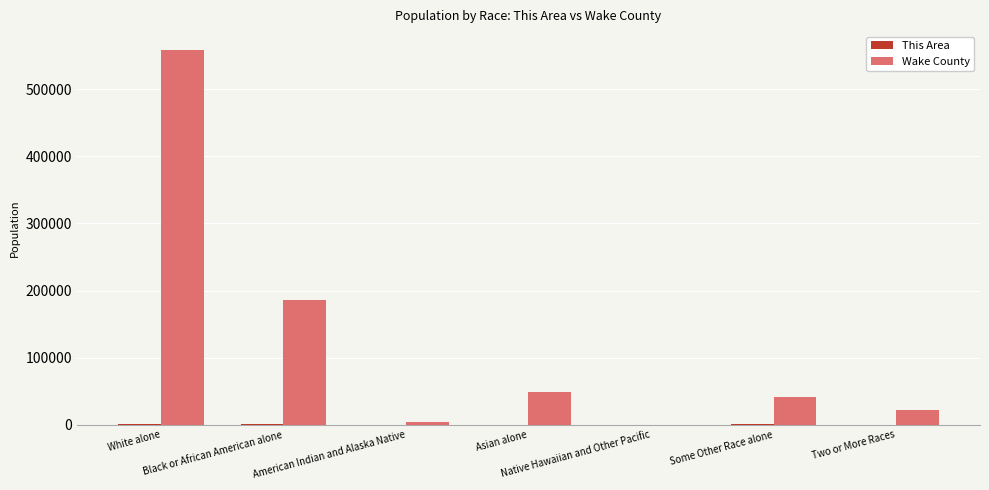

Which series has the widest spread of values?

Wake County